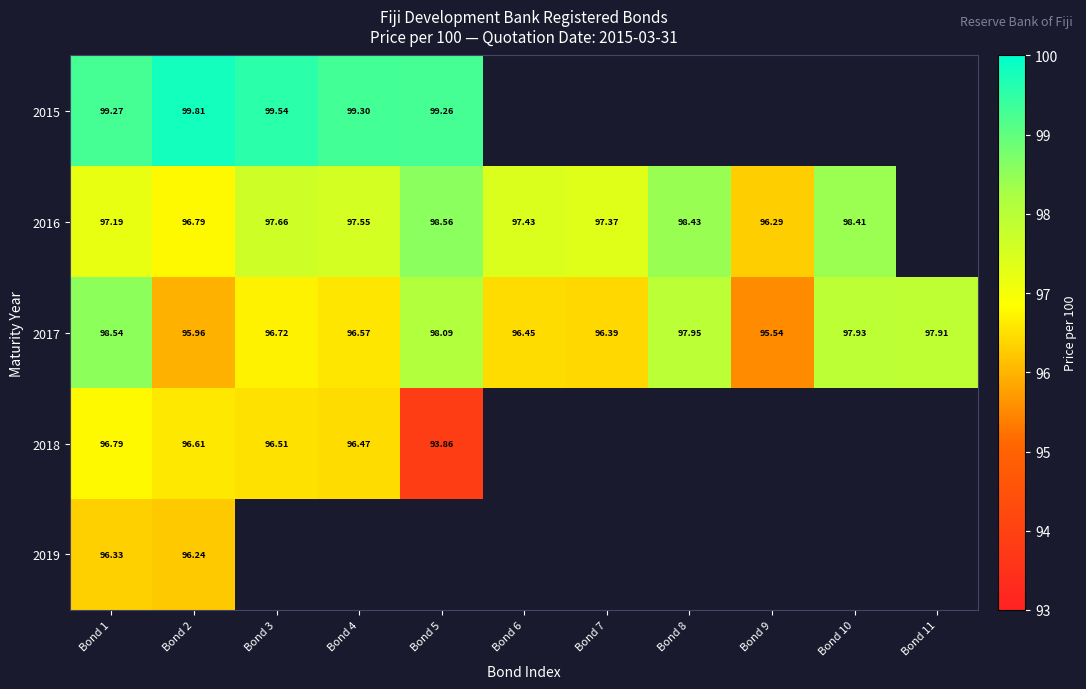

Is the value of 2016 at Bond 6 greater than the value of 2018 at Bond 2?

Yes